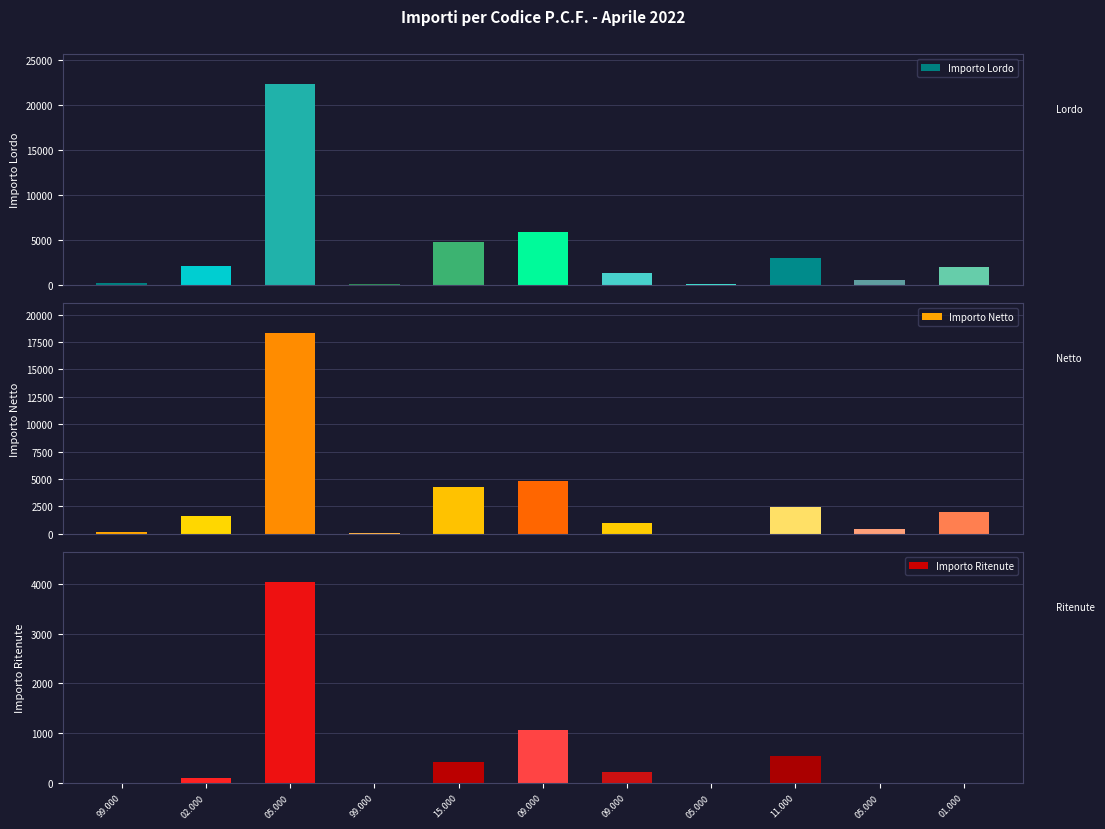

What is the value of the Importo Lordo bar at the 6th from the left?

5917.4